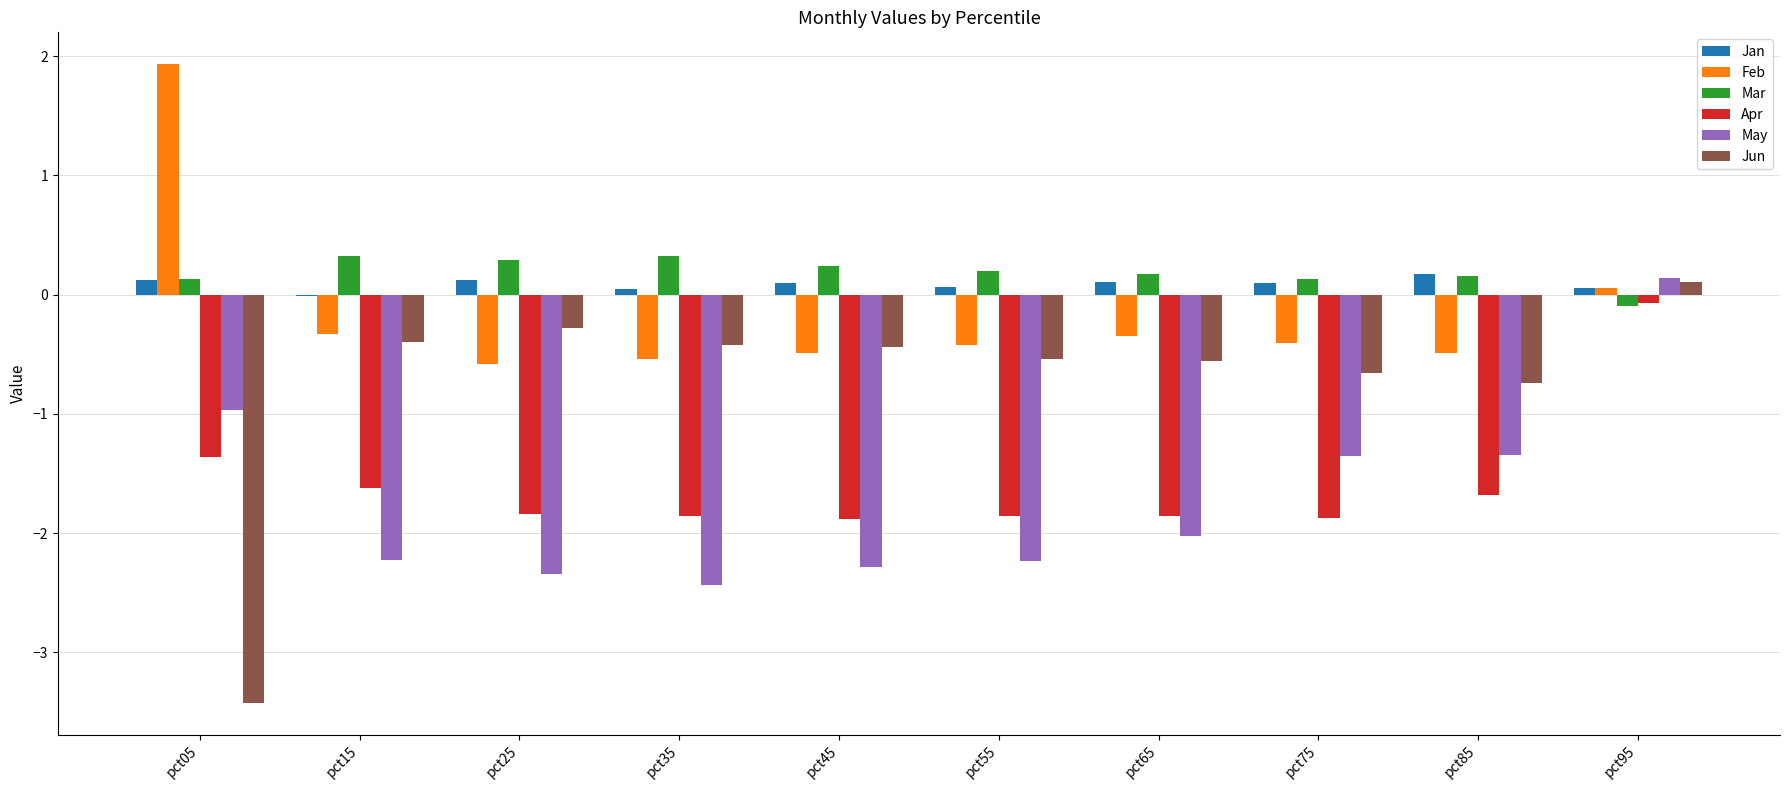

Which series changed the most between pct05 and pct55?

Jun